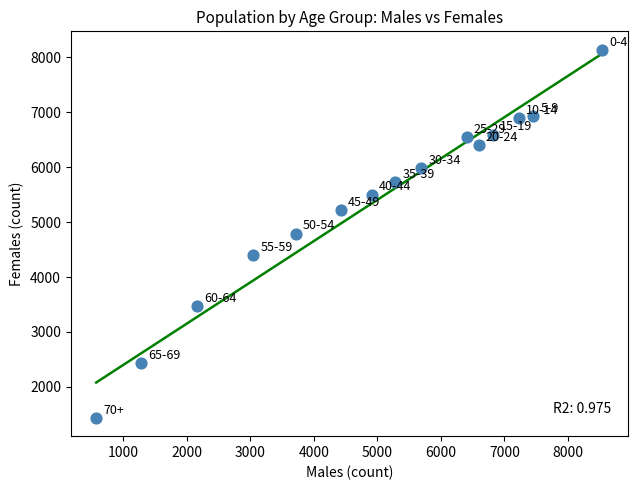

What is the range of X values (max minus min)?

7968